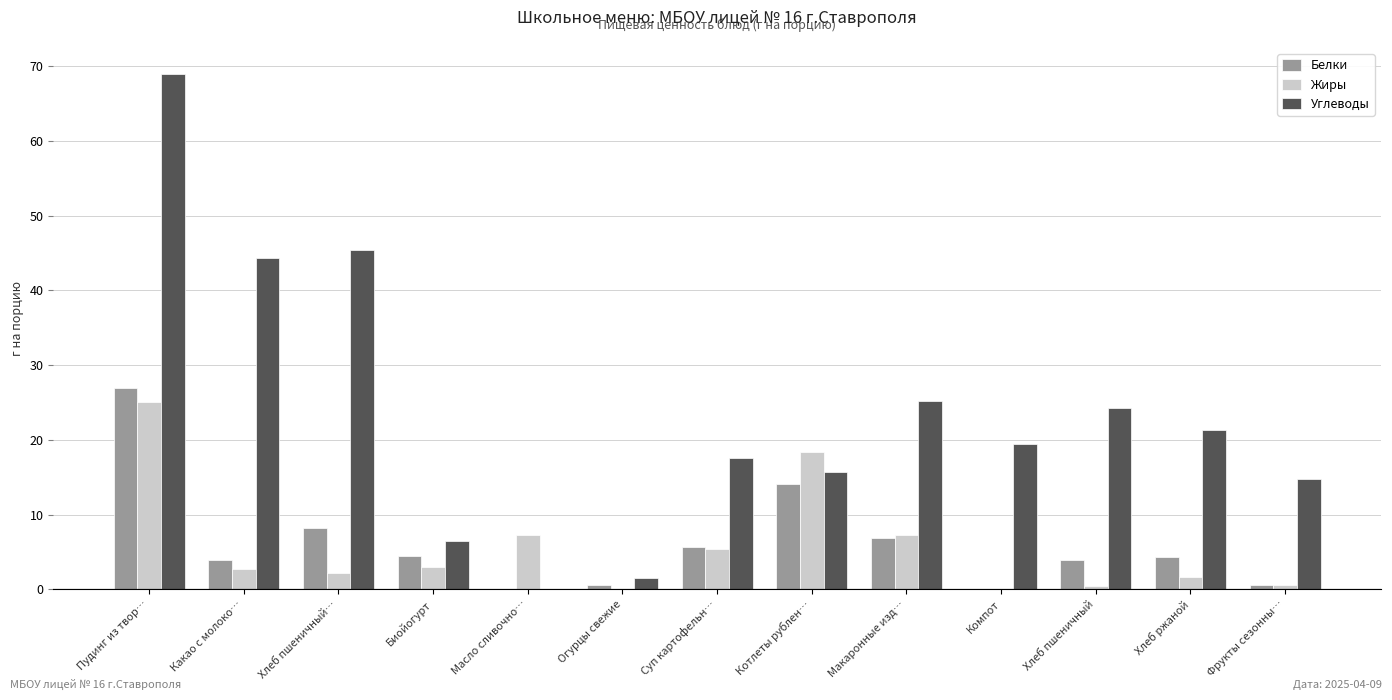

What is the sum of all Углеводы values?

304.9